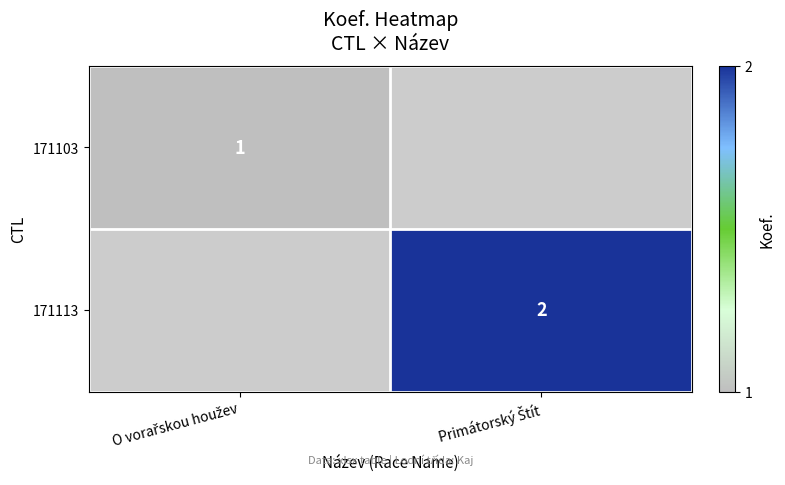

At how many categories does at least one series exceed 1?

1